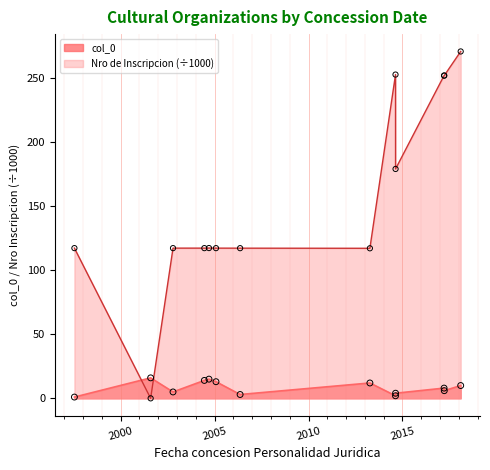

At which category is the sum across all series the highest?

2018-02-06